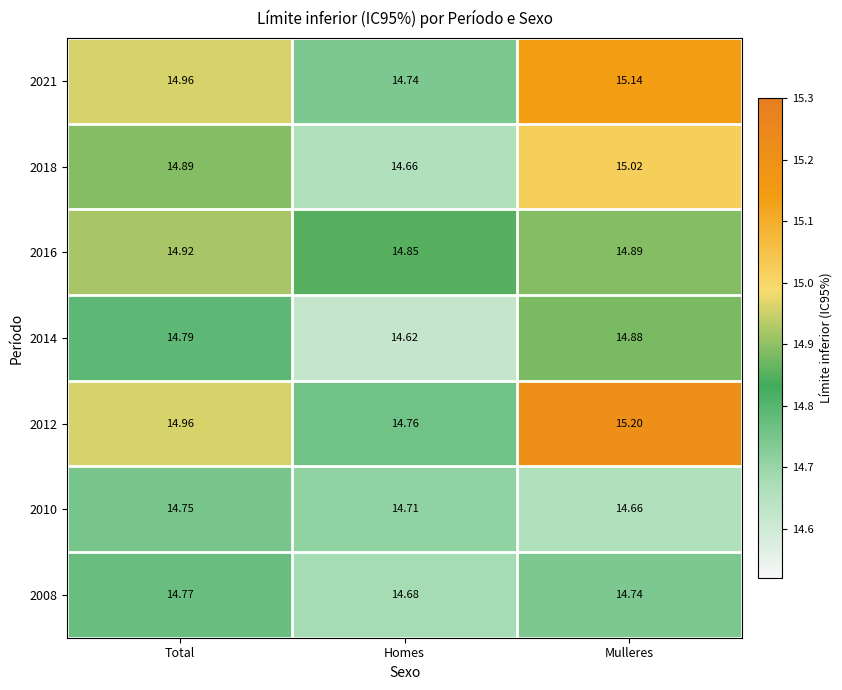

Which label corresponds to the largest value in the chart?

Mulleres